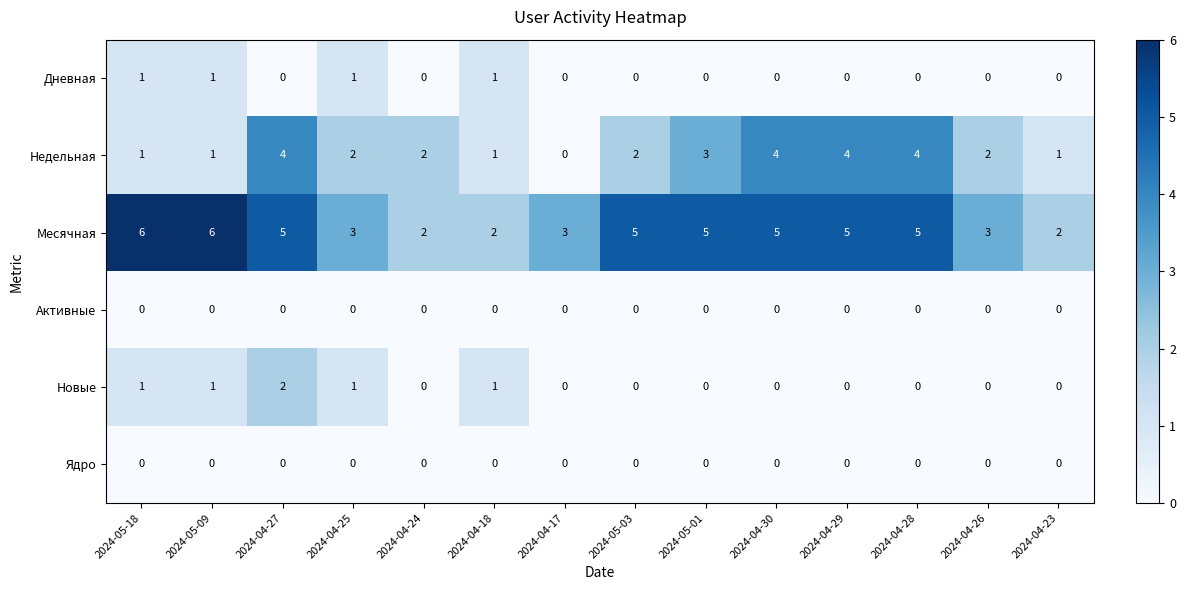

Count the Дневная values in the range 0 to 1.

14